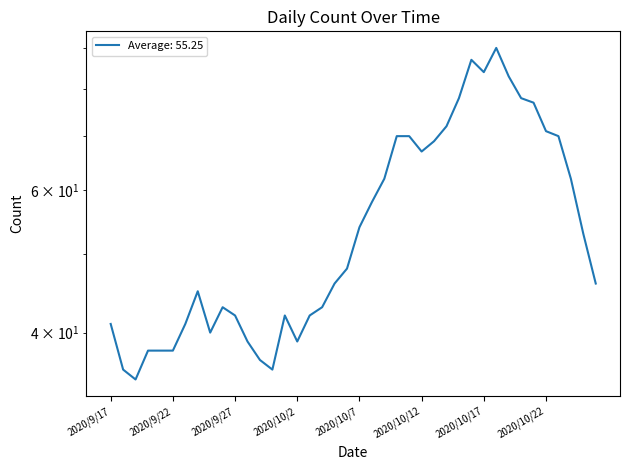

How many points are higher than both their immediate neighbors (excluding endpoints)?

5